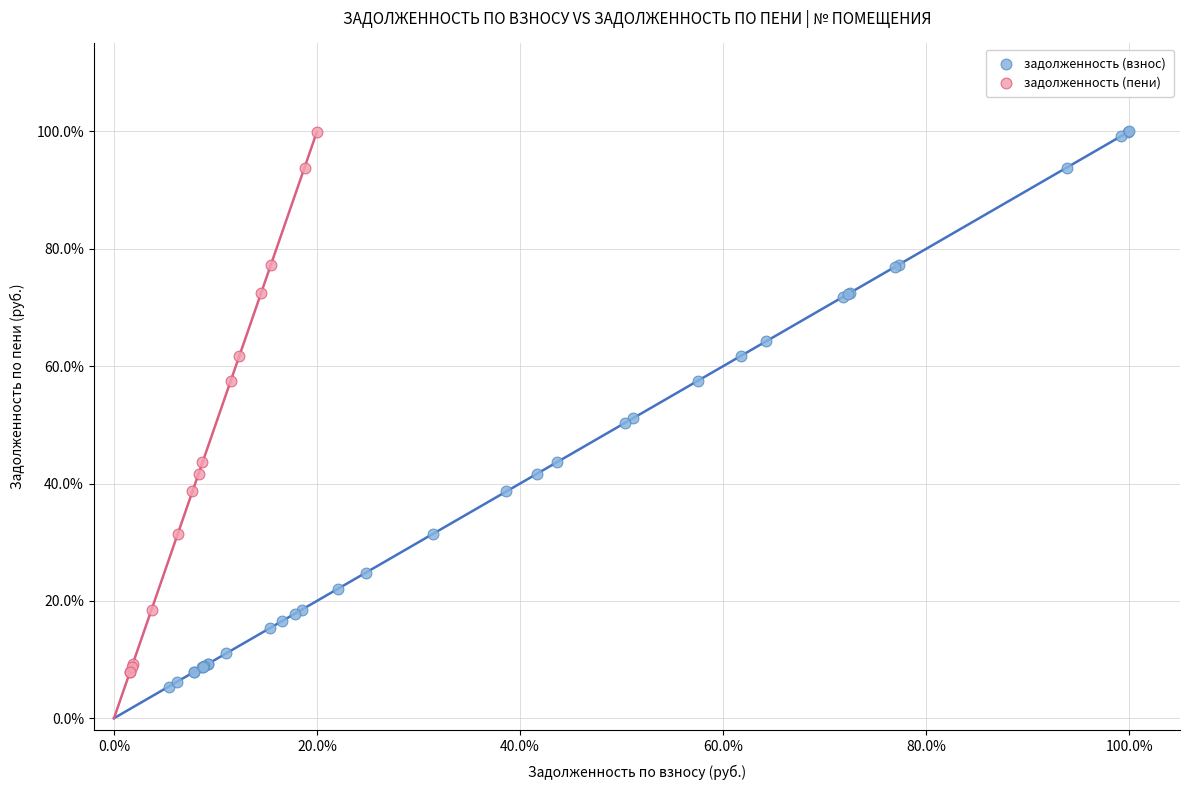

What are all the series names shown in the legend?

задолженность (взнос), задолженность (пени)